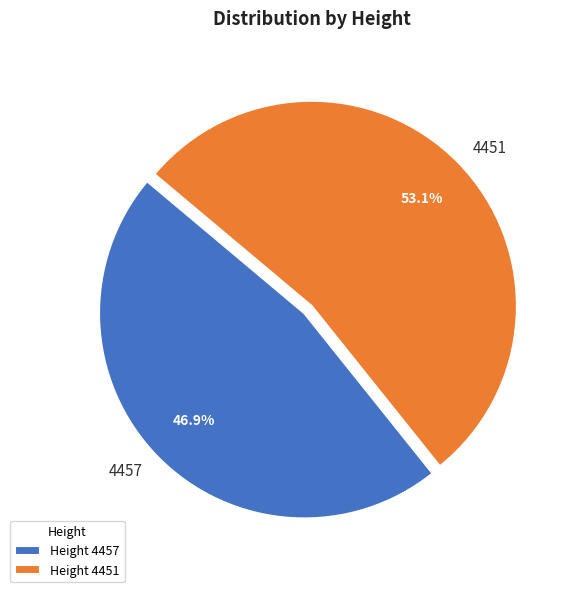

To the nearest percent, what is the combined percentage of 4457 and 4451?

100%